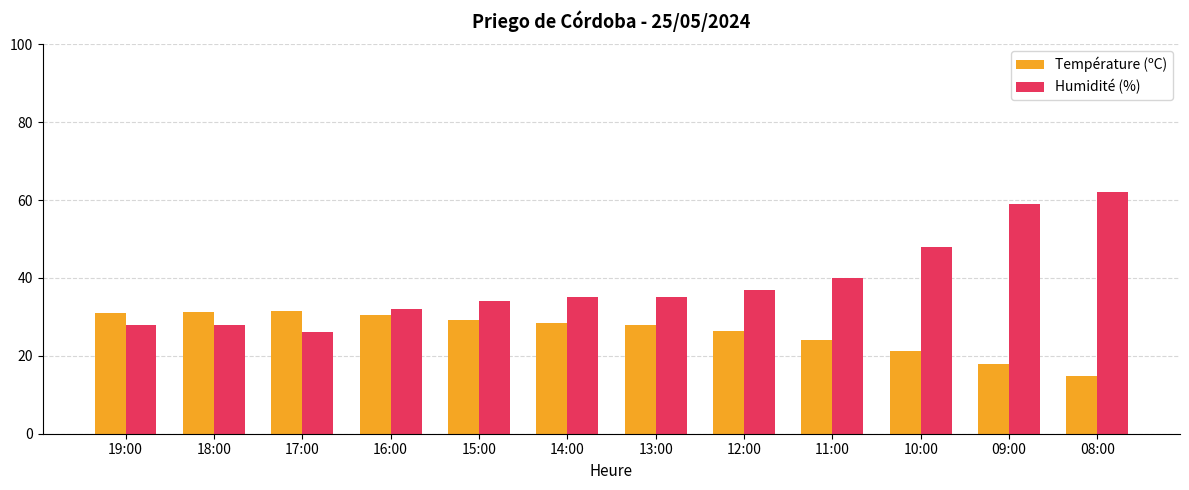

What is the spread (max minus min) of values at 14:00?

6.6